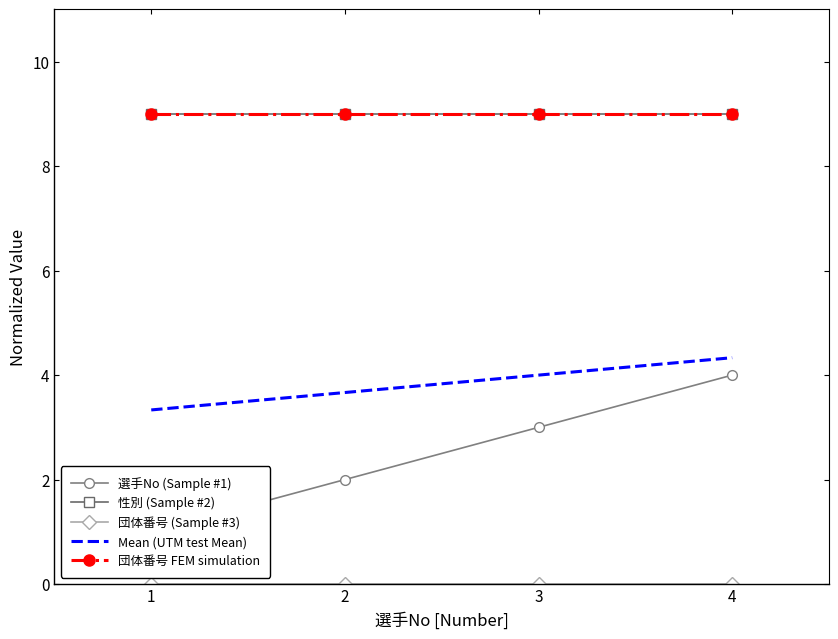

How many lines are shown in the chart?

5